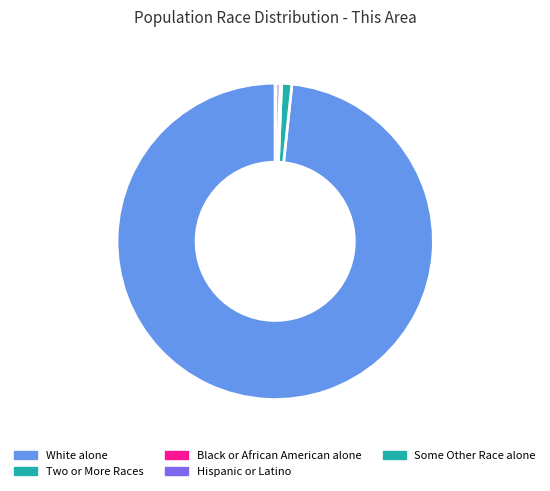

Does White alone account for over 50% of the chart?

Yes